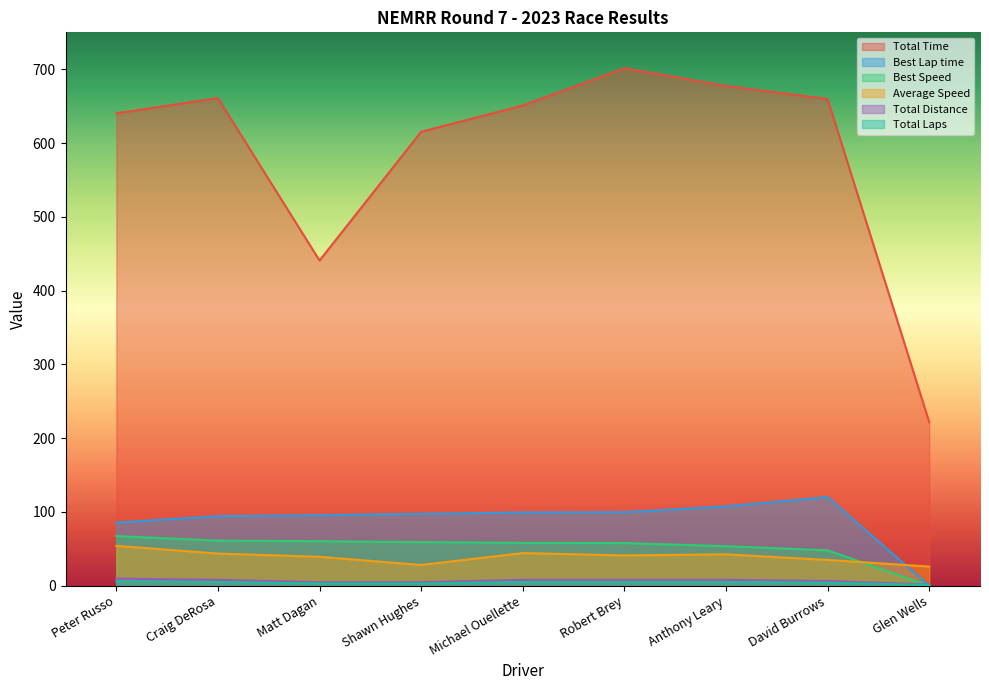

Which series has the widest spread of values?

Total Time